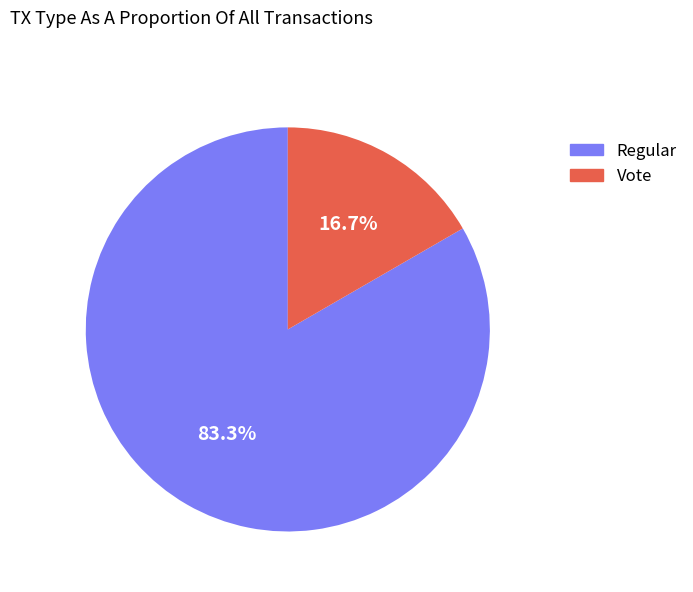

Is it true that Regular is 92% of the pie?

False